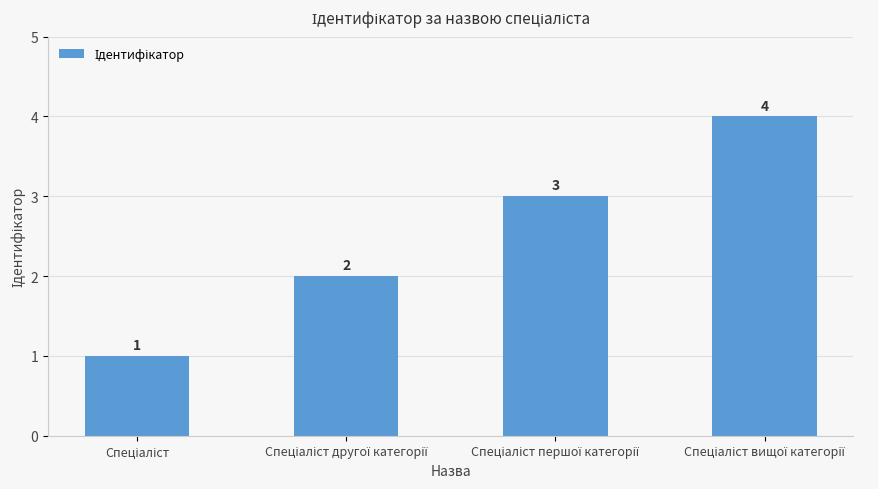

What is the difference between the second highest and second lowest values?

1